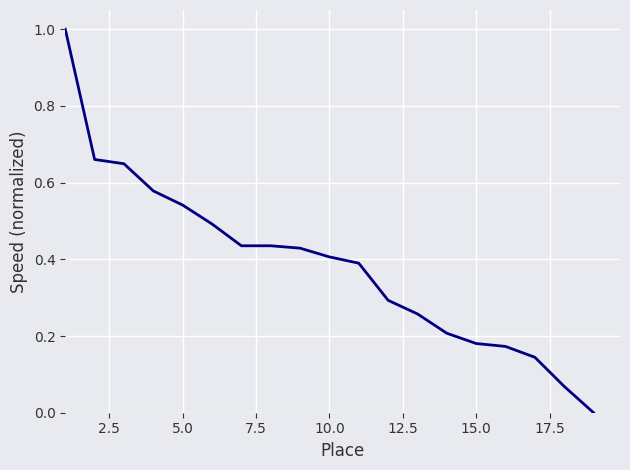

What is the greatest value displayed?

1.0